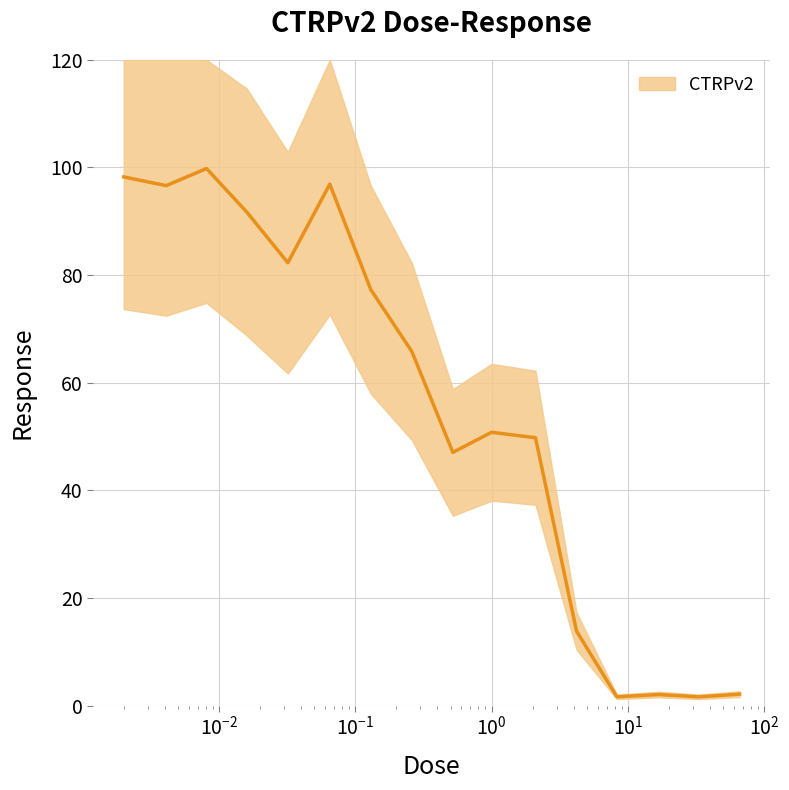

What is the sum of all values?

877.8